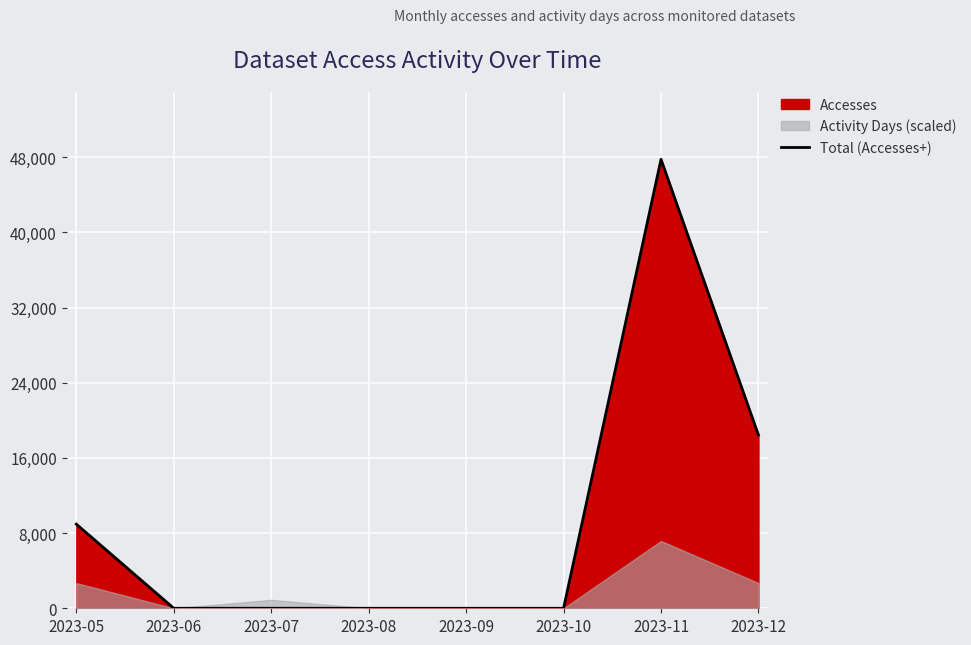

The chart shows a value of 16488 at 2023-10. True or false?

False